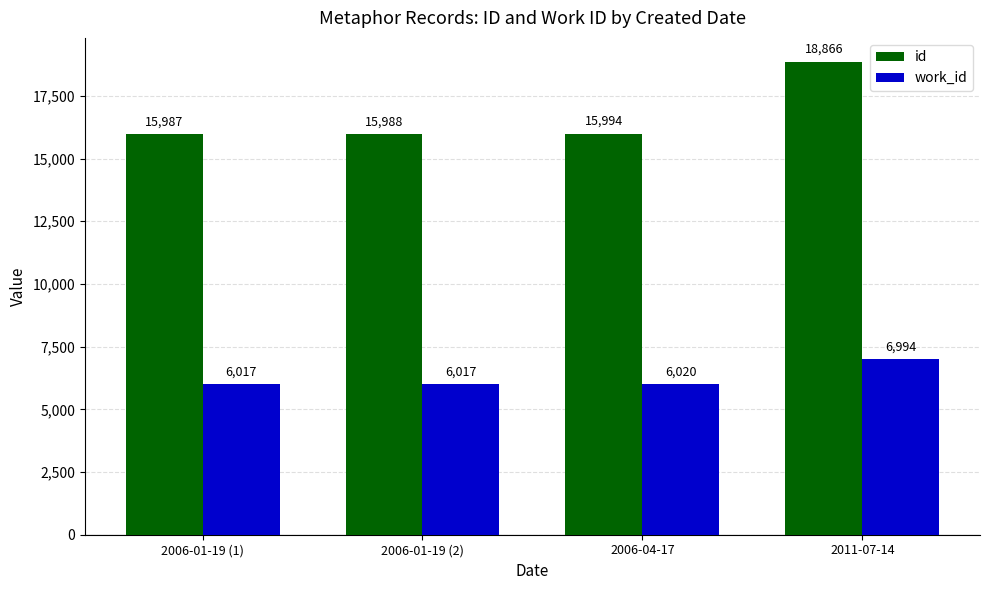

At how many categories does at least one series exceed 11090?

4